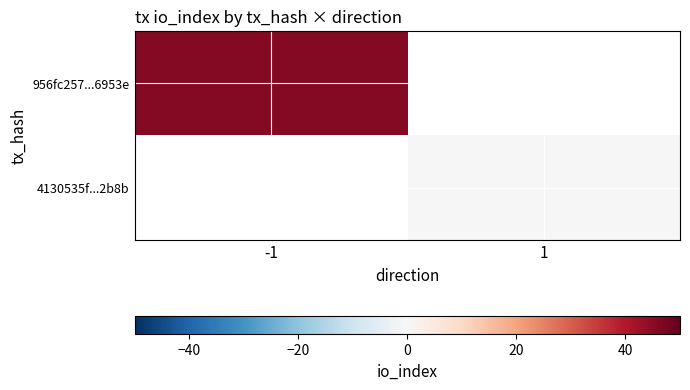

At which label is 956fc257...6953e closest to 46?

-1